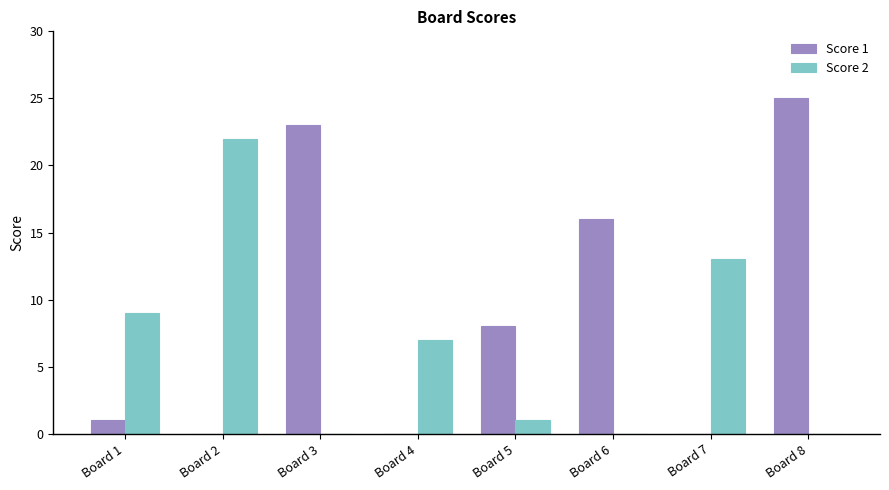

Reading left to right, what are all the values shown in this chart?

Score 1: 1	0	23	0	8	16	0	25
Score 2: 9	22	0	7	1	0	13	0